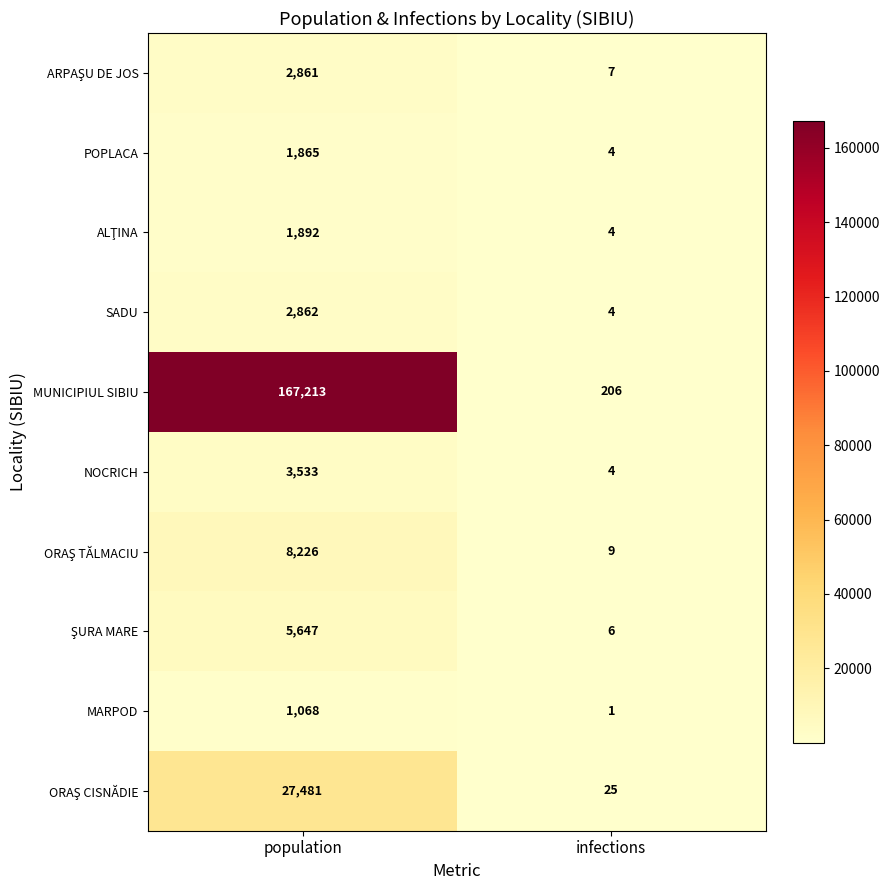

The value of POPLACA at population is 3040. True or false?

False